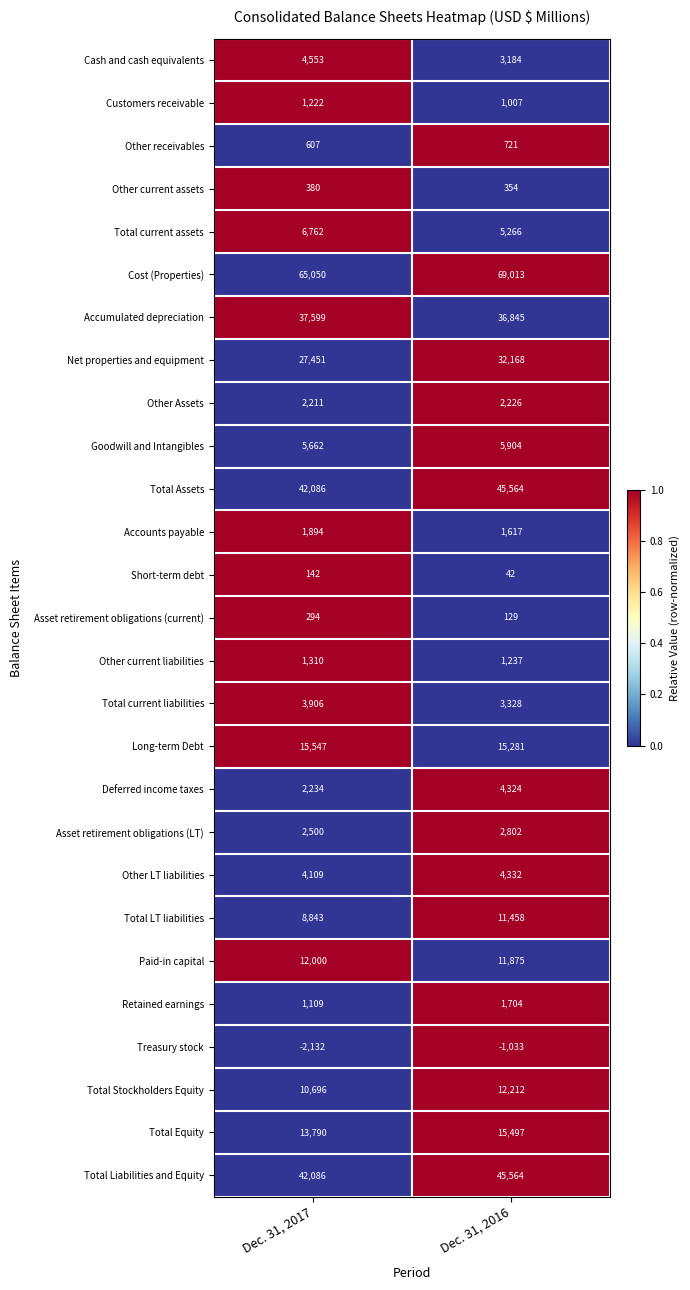

What is the minimum value shown in the chart?

-2132